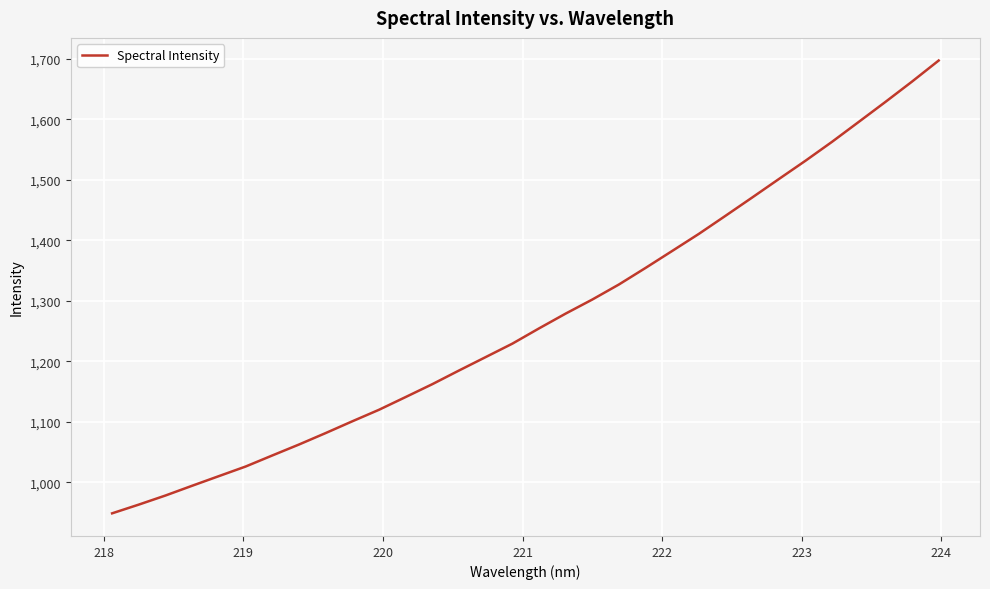

What is the smallest value displayed?

949.0